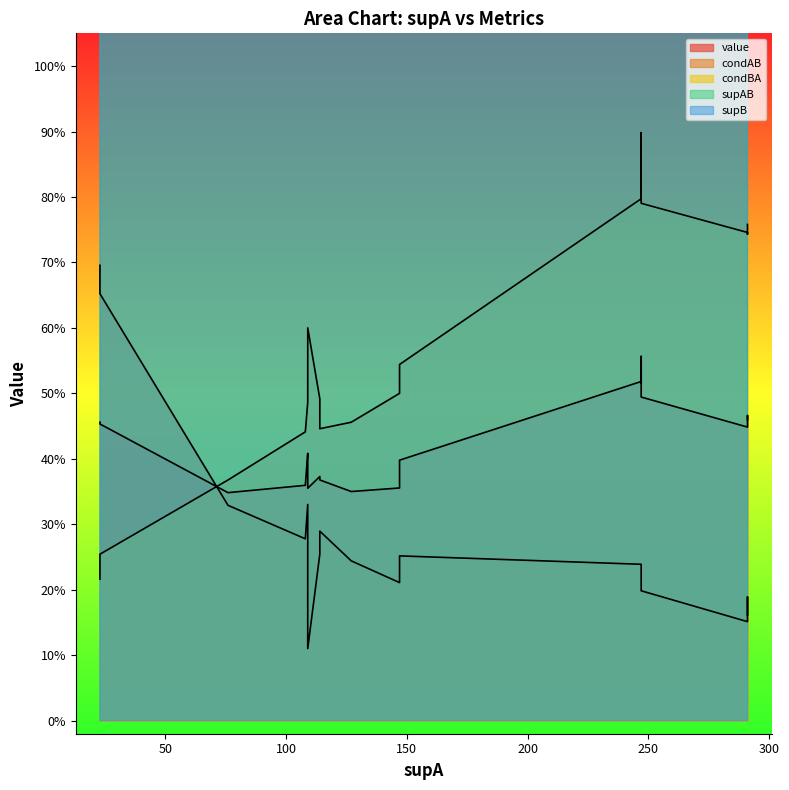

Rank the series by their maximum value, from highest to lowest.

supB, supAB, condBA, condAB, value